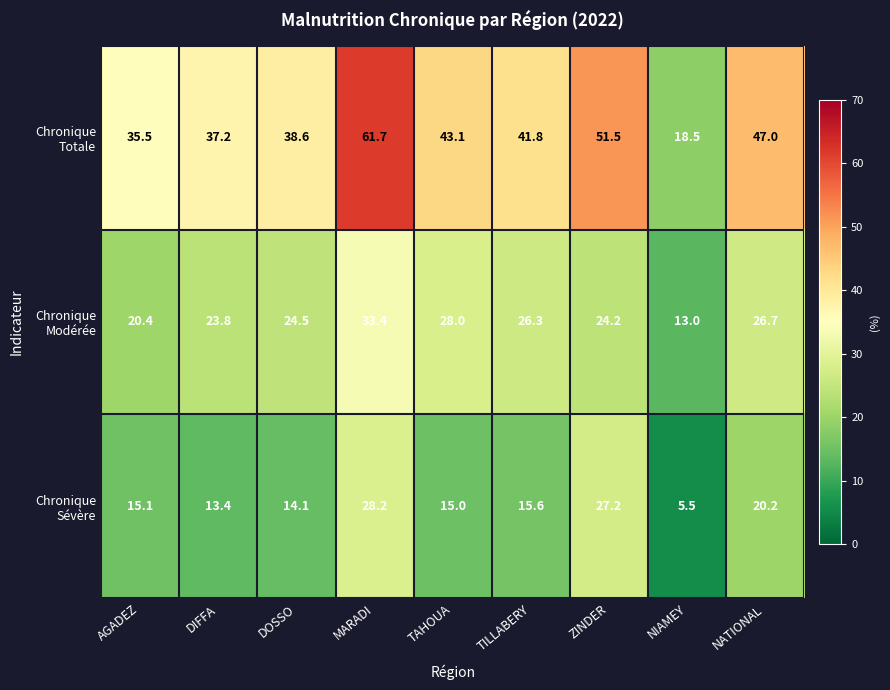

What is the spread (max minus min) of values at DOSSO?

24.5